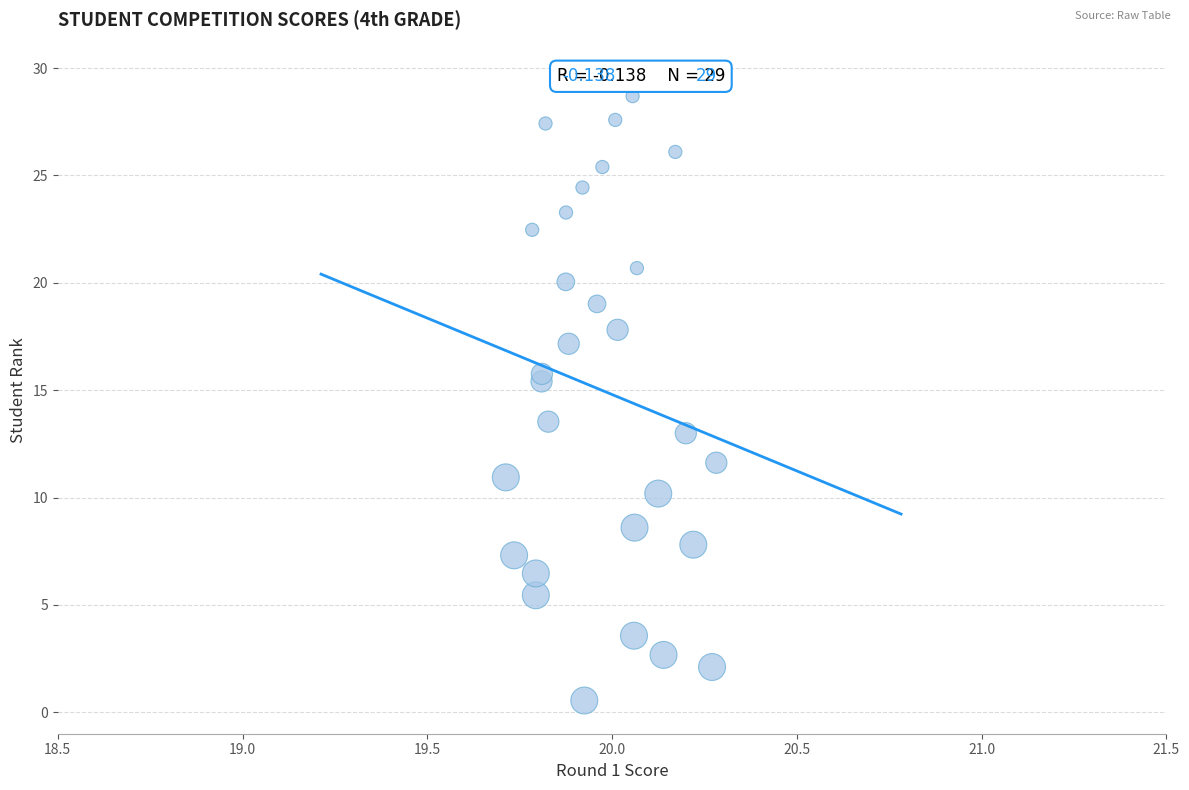

What is the range of Y values (max minus min)?

28.1